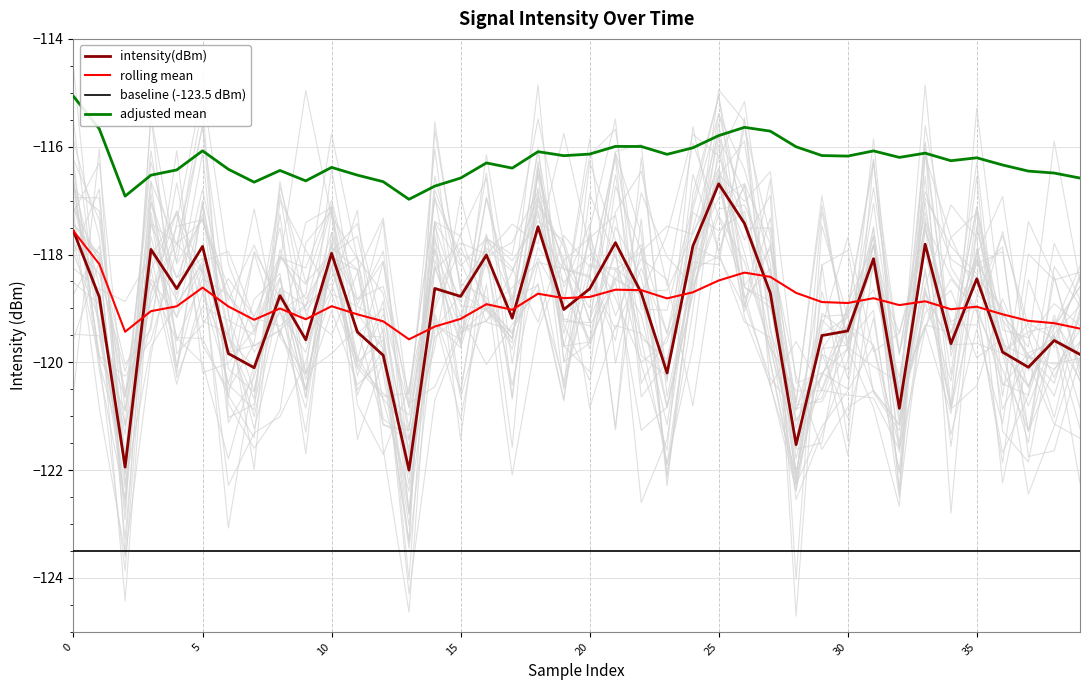

What is the difference between the intensity(dBm) values at 30 and 39?

0.4